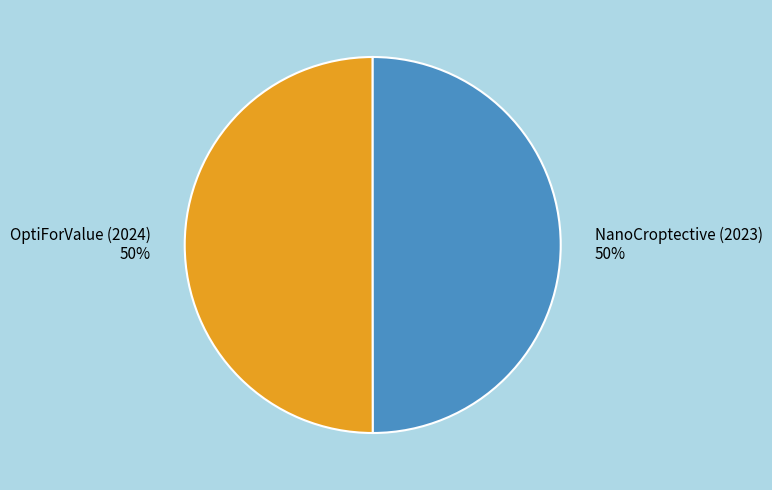

Do NanoCroptective (2023) 50% and OptiForValue (2024) 50% together represent more than half of the pie?

Yes